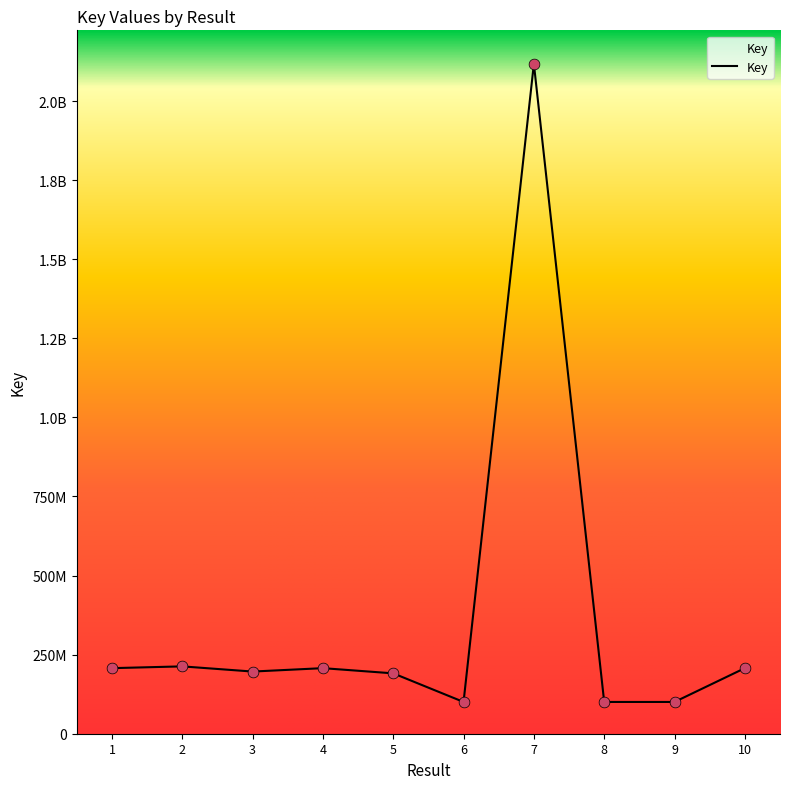

Is this an area chart (filled region under the line)?

Yes